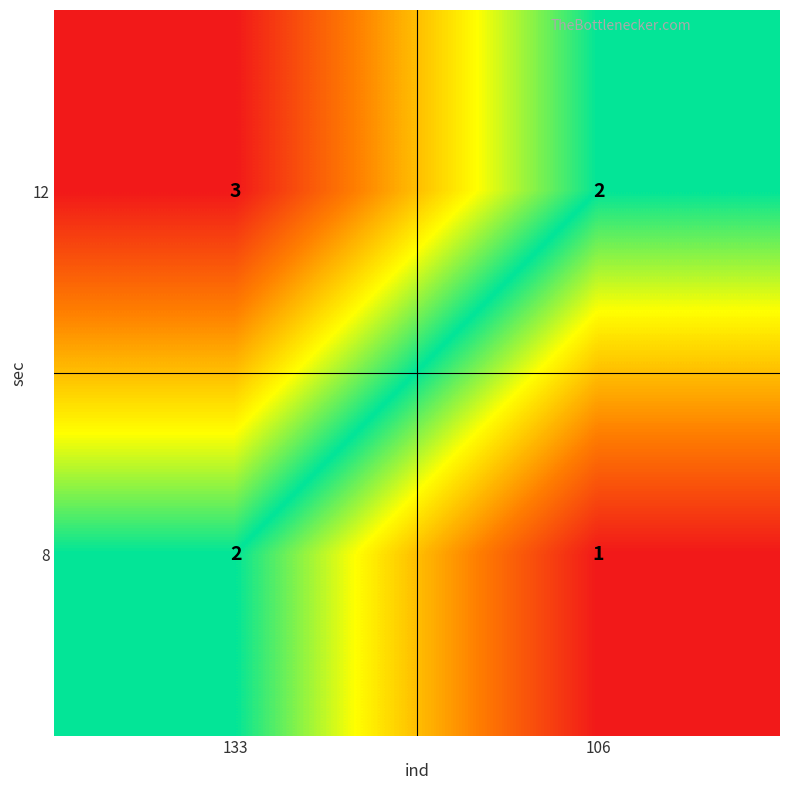

The value of 12 at 106 is 1. True or false?

False